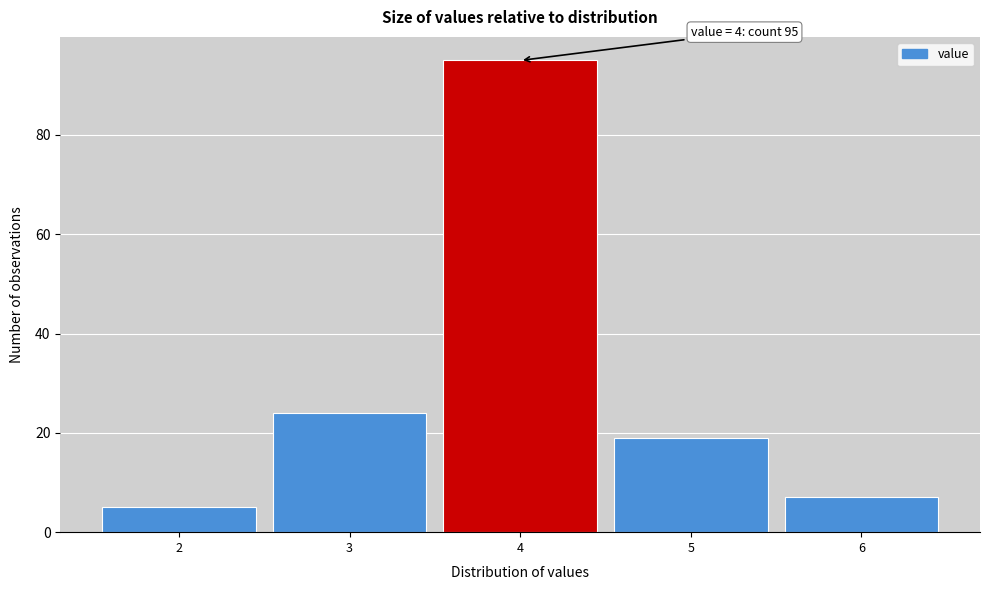

Over which range of the x-axis is the bar tallest?

3.5 to 4.5